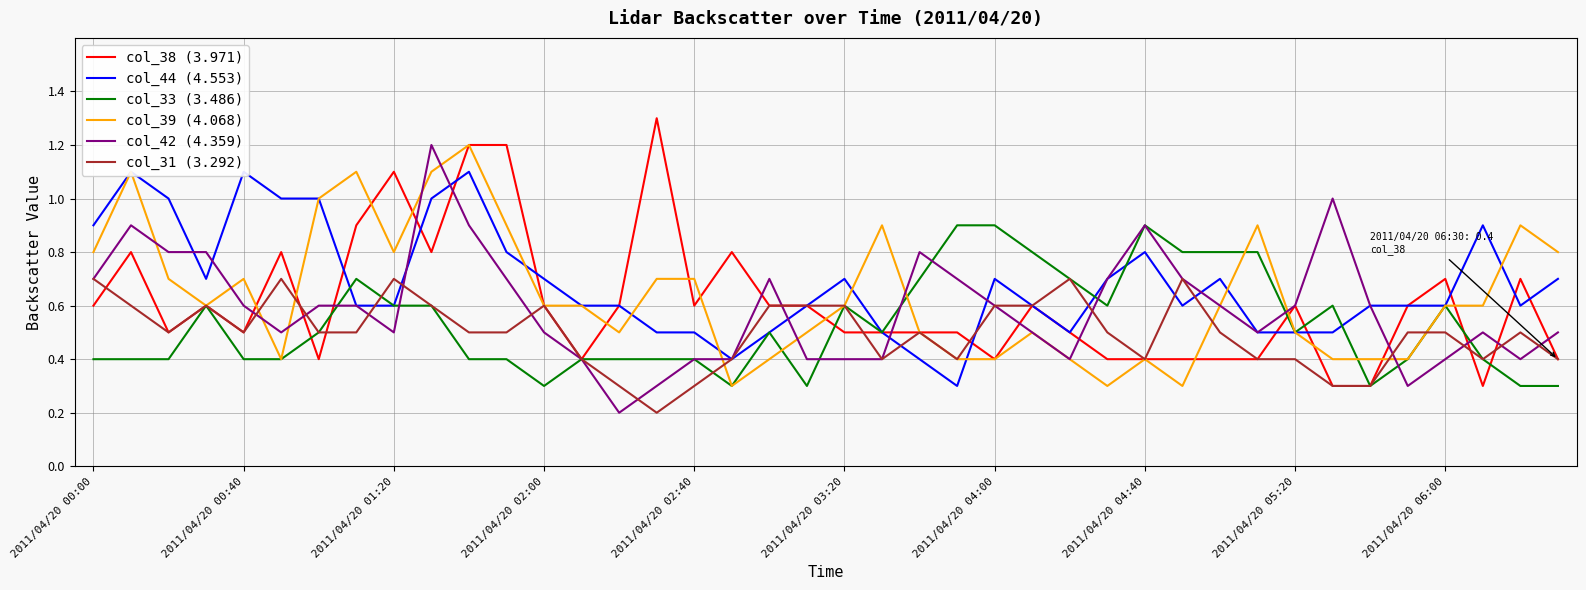

The value of col_42 (4.359) at 19 is 0.1. True or false?

False